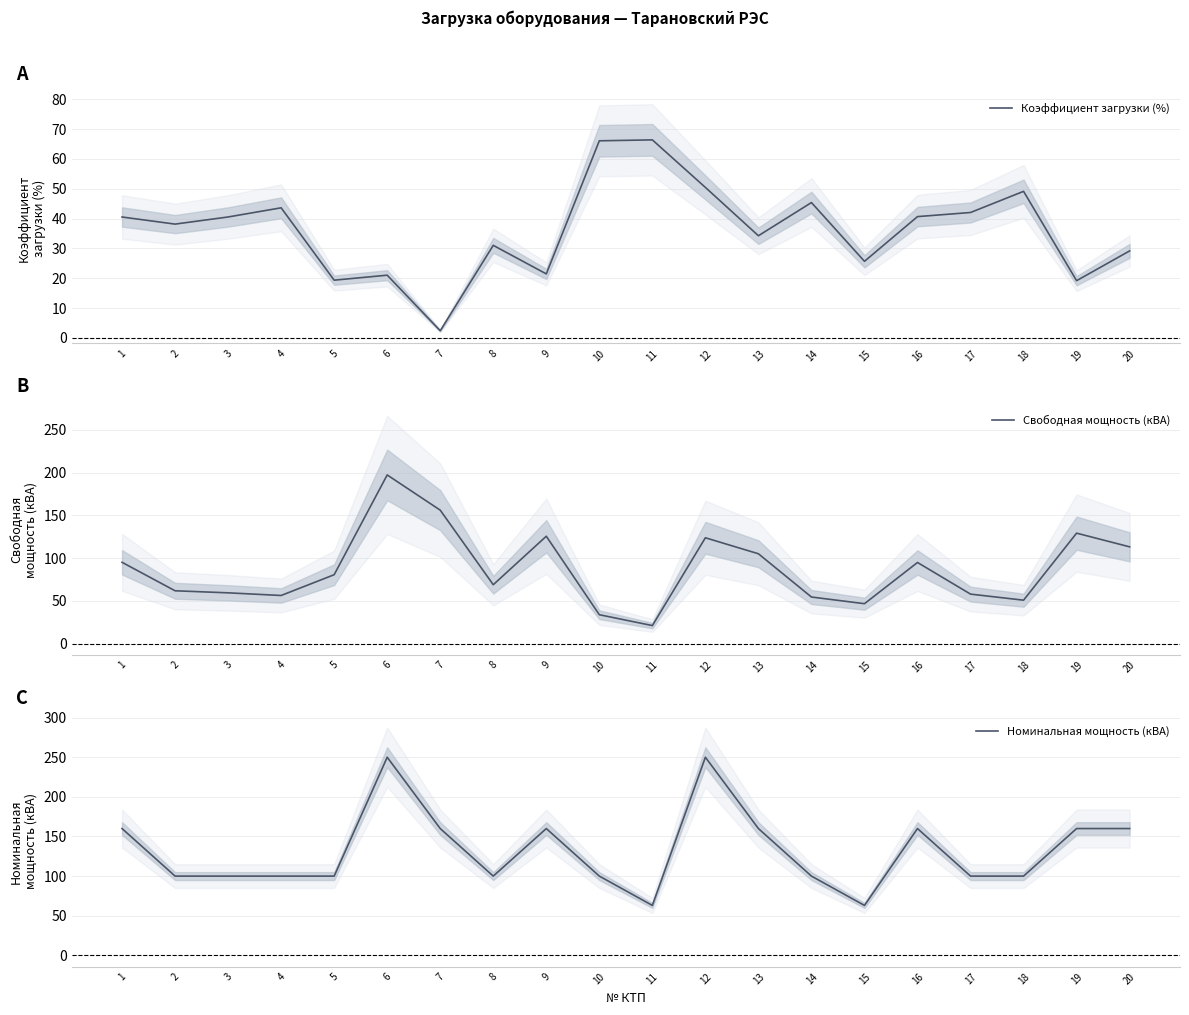

Rank the series at 3 from highest to lowest value.

Номинальная мощность (кВА), Свободная мощность (кВА), Коэффициент загрузки (%)